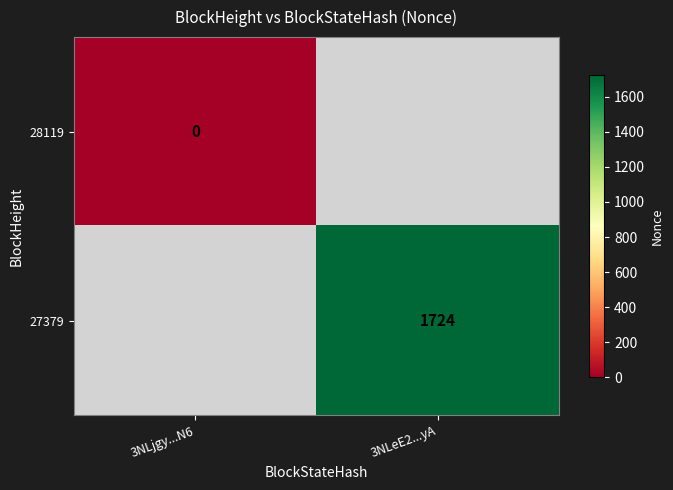

Is it true that 27379 equals 2711 at 3NLeE2...yA?

False